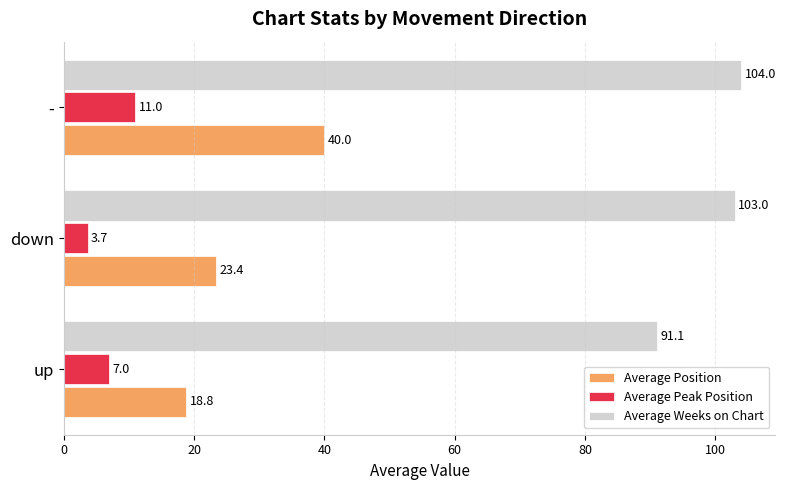

True or false: Average Weeks on Chart has a value of 91.1 at up.

True